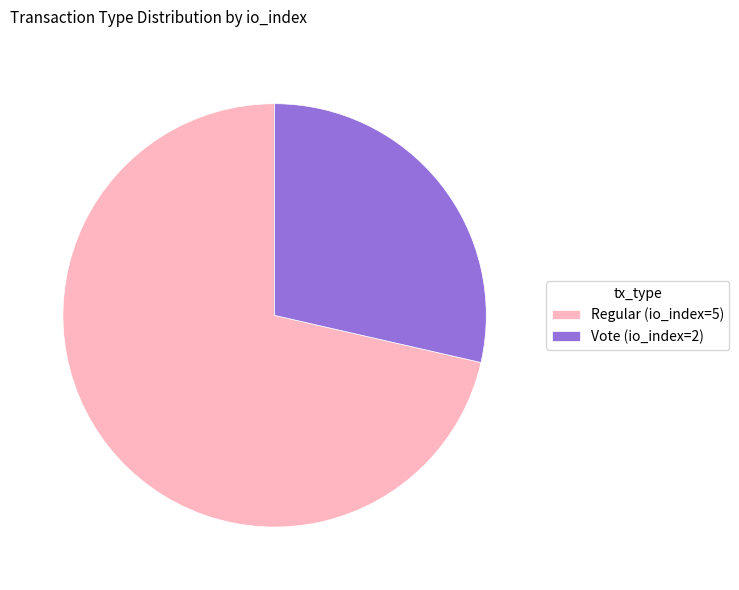

Do Vote (io_index=2) and Regular (io_index=5) together represent more than half of the pie?

Yes